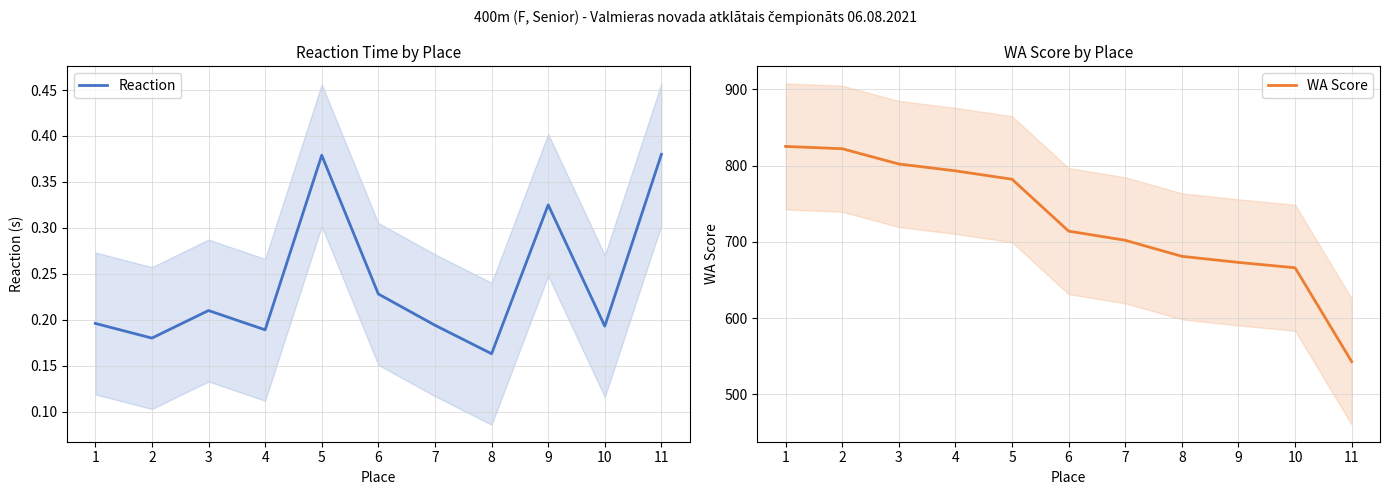

What is the difference between the WA Score values at 7 and 2?

120